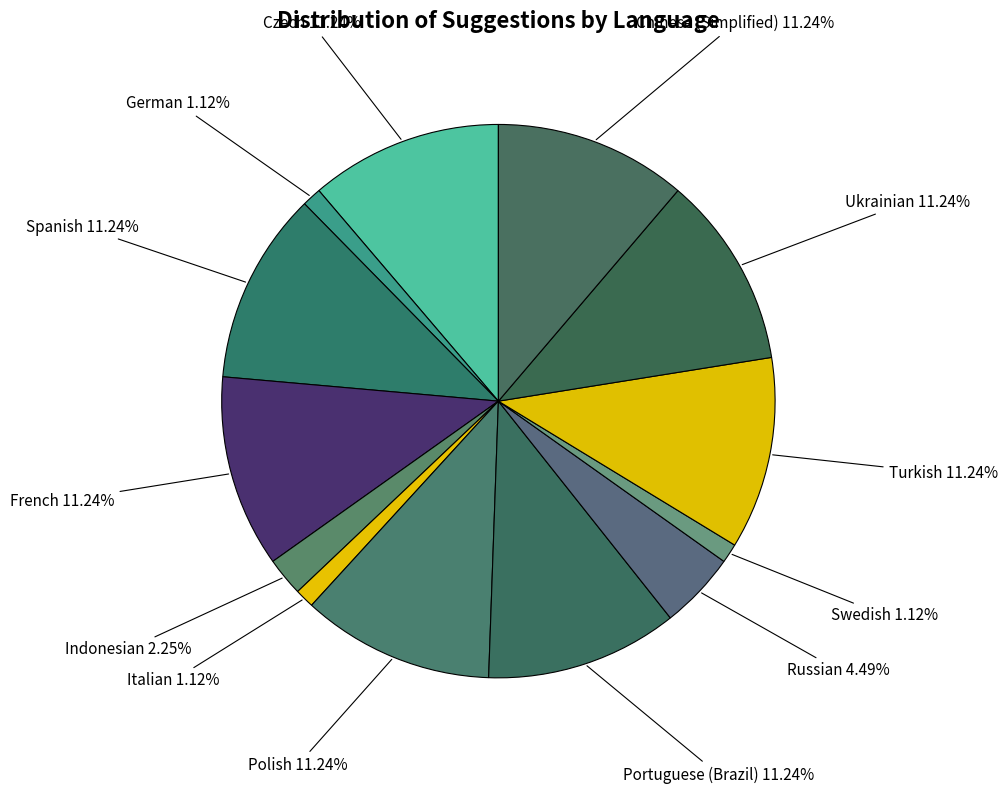

Count the number of slices in the pie.

13